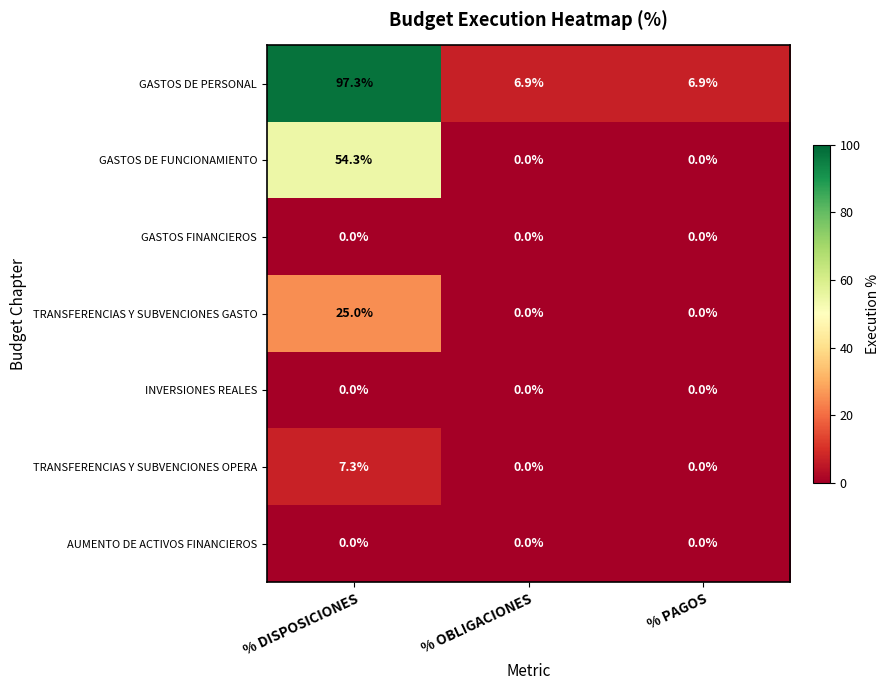

What is the total value across all series at % PAGOS?

6.9